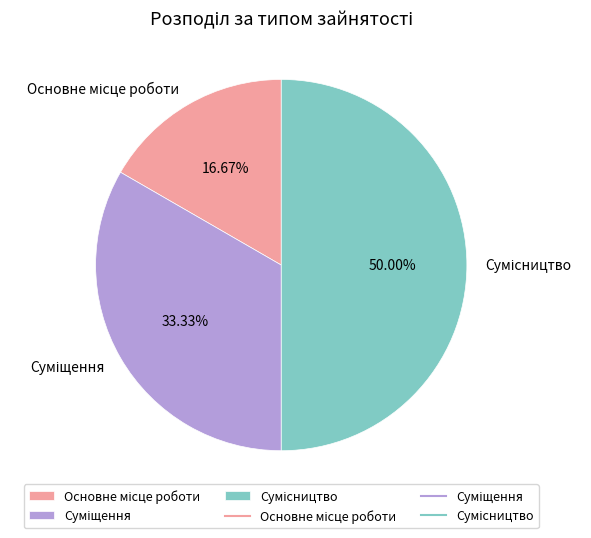

To the nearest percent, what portion does Суміщення represent?

33%